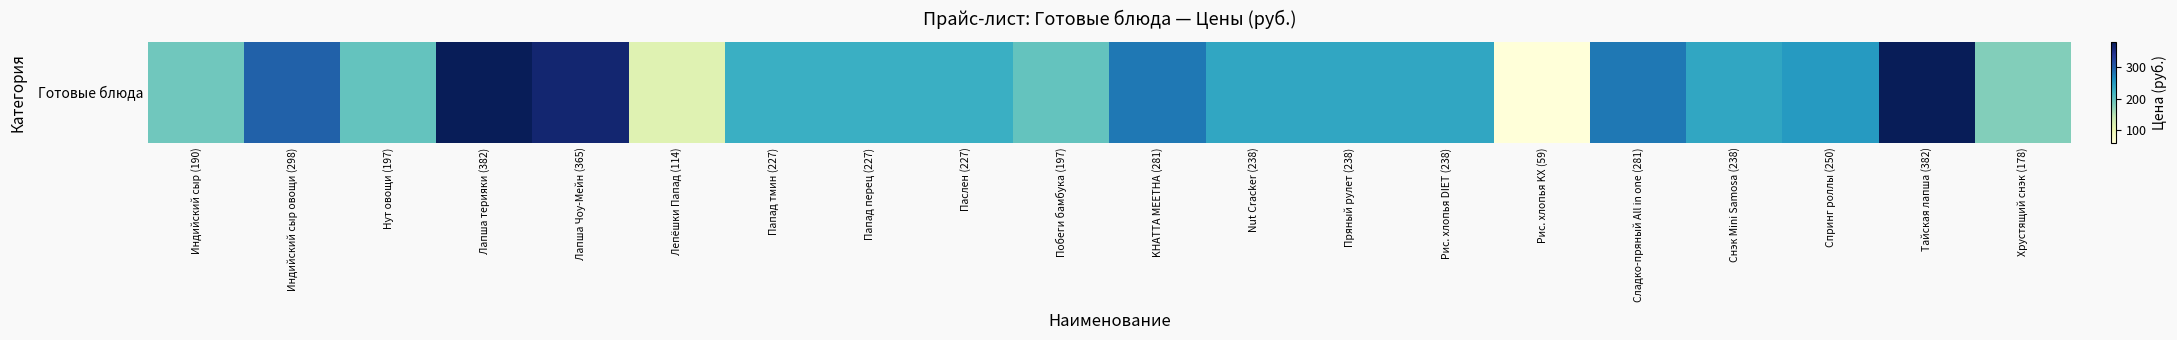

Rank the categories by value from highest to lowest.

Лапша терияки (382), Тайская лапша (382), Лапша Чоу-Мейн (365), Индийский сыр овощи (298), KHATTA MEETHA (281), Сладко-пряный All in one (281), Спринг роллы (250), Nut Cracker (238), Пряный рулет (238), Рис. хлопья DIET (238), Снэк Mini Samosa (238), Папад тмин (227), Папад перец (227), Паслен (227), Нут овощи (197), Побеги бамбука (197), Индийский сыр (190), Хрустящий снэк (178), Лепёшки Папад (114), Рис. хлопья KX (59)